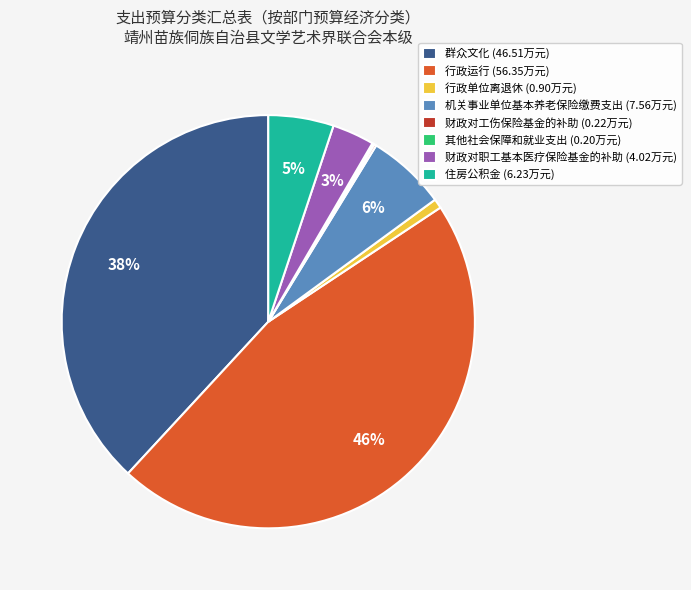

Does any single category account for the majority?

No